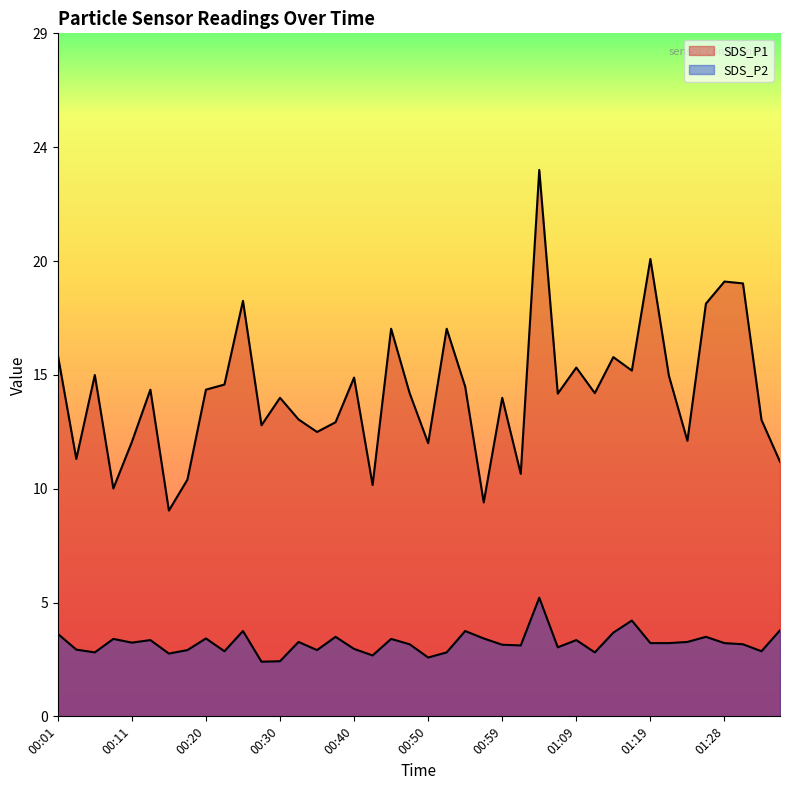

True or false: SDS_P1 and SDS_P2 cross at least once.

False